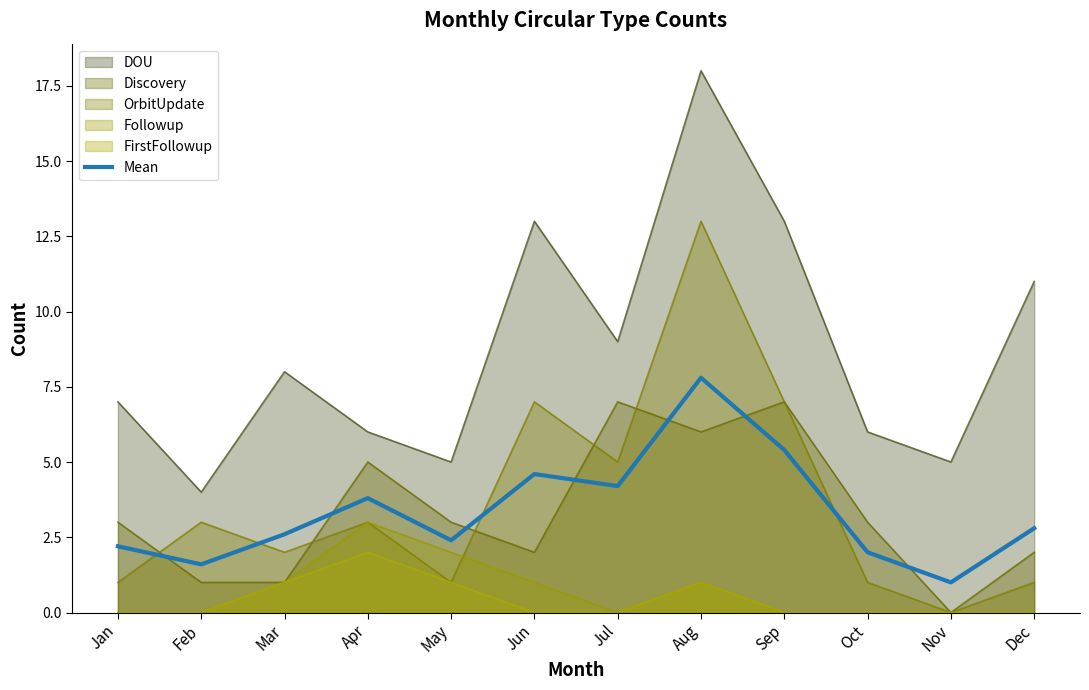

How many interior local valleys (lower than both neighbors) does the data have?

4